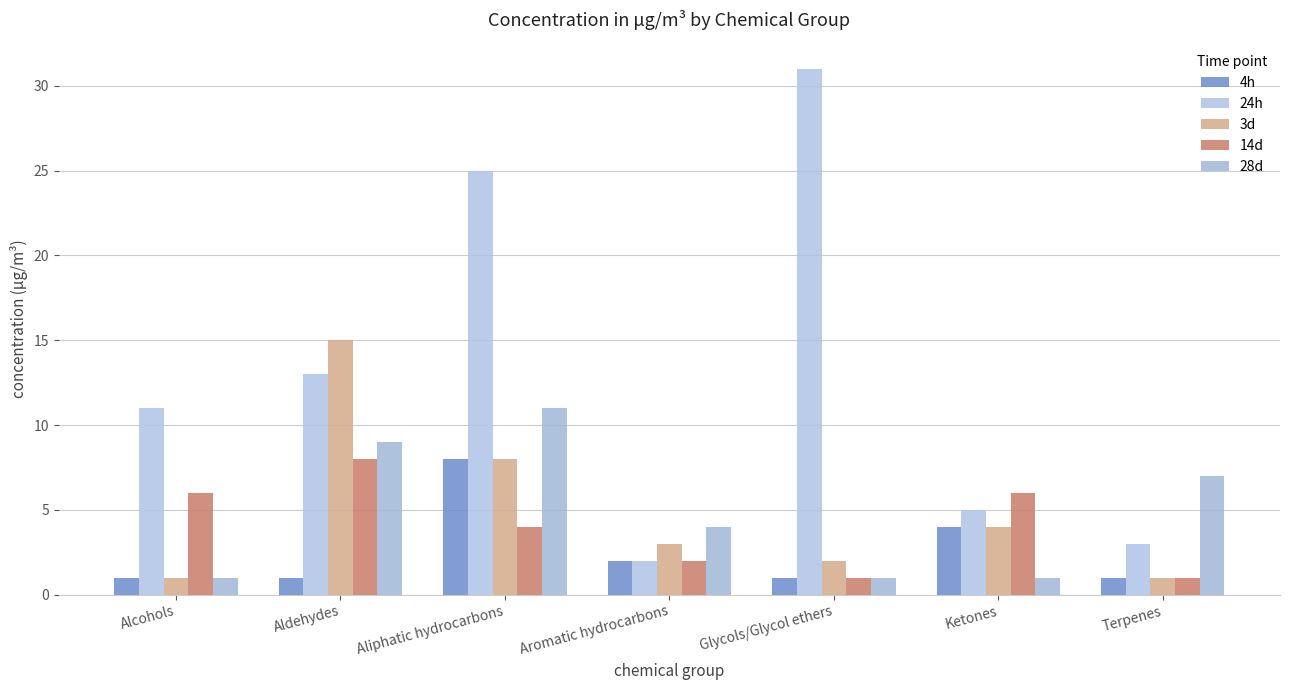

What is the minimum value for 14d?

1